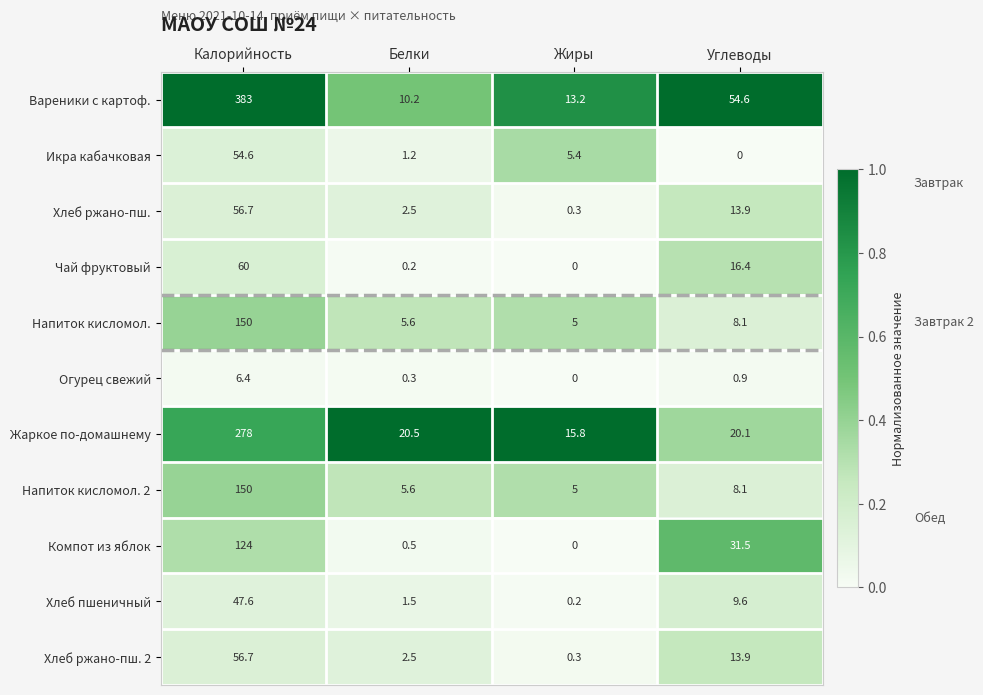

True or false: Хлеб пшеничный has a value of 0.2 at Жиры.

True